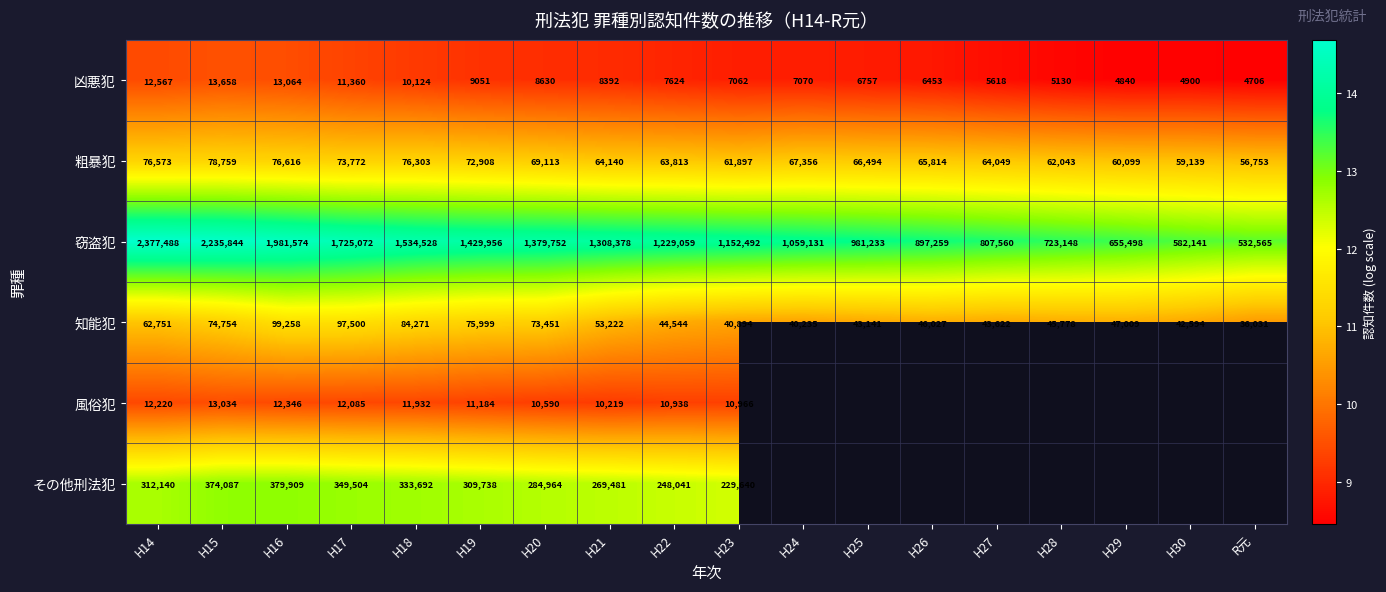

Rank the series at H20 from lowest to highest value.

凶悪犯, 風俗犯, 粗暴犯, 知能犯, その他刑法犯, 窃盗犯